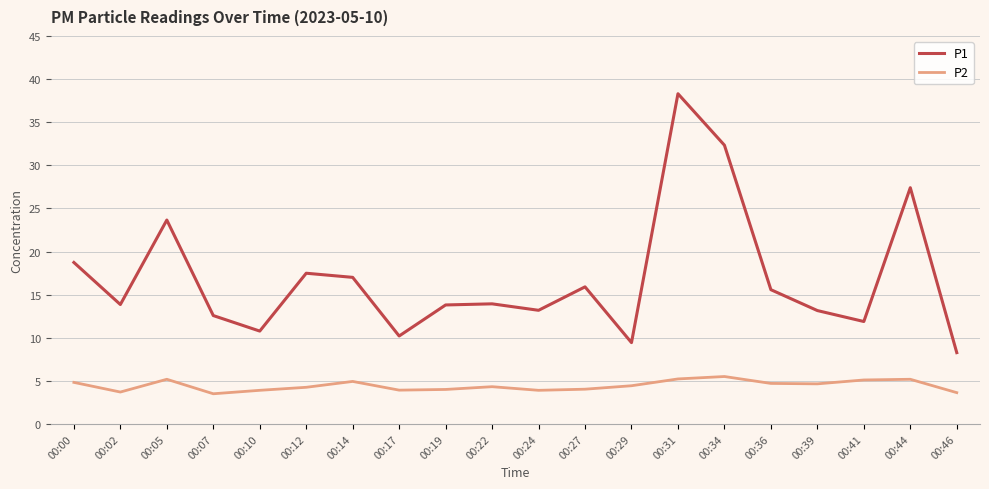

List the series in order of their peak value, highest first.

P1, P2